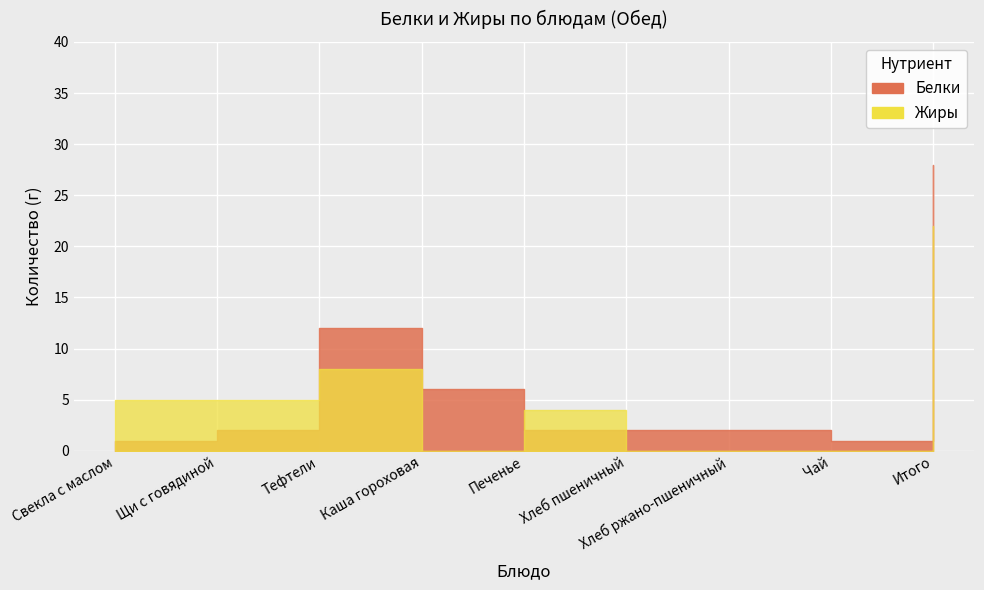

At which category is the sum across all series the highest?

Итого